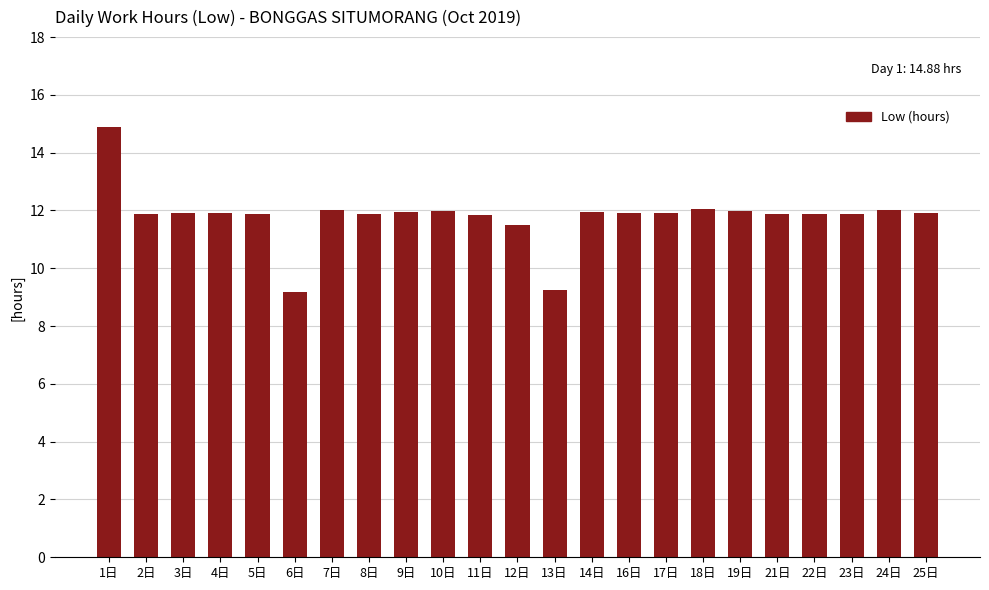

What is the ratio of the value at 12日 to the value at 21日?

1.0